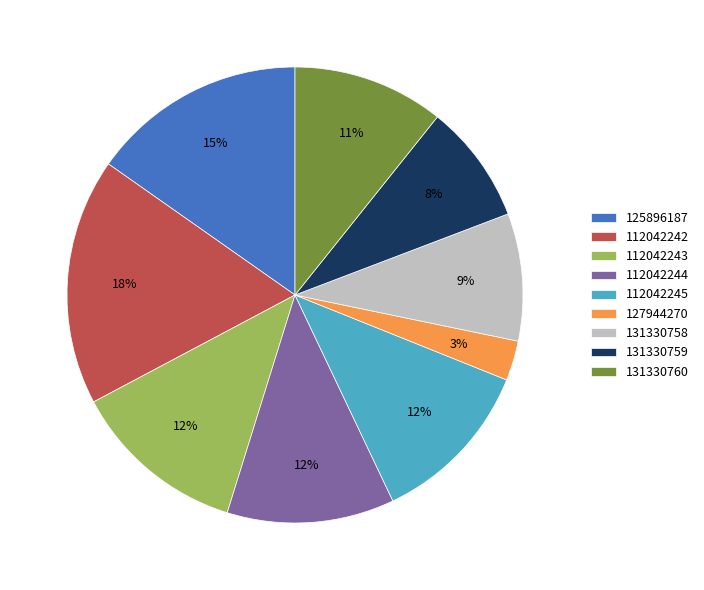

Is it true that 112042244 is 12% of the pie?

True